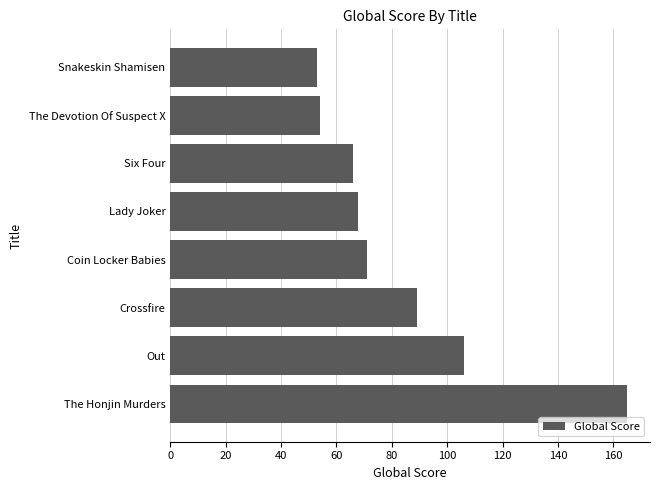

Where is the data nearest to the value 109?

Out